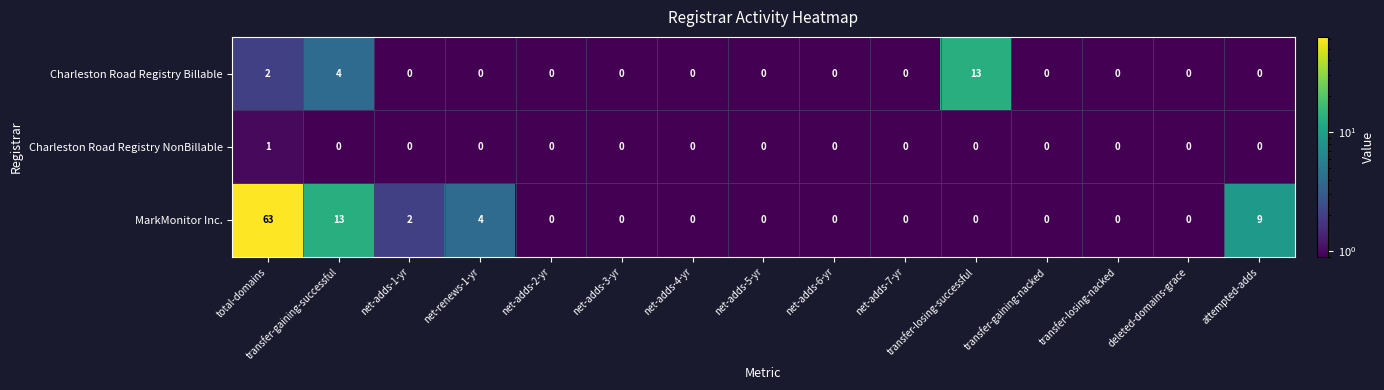

What is the spread (max minus min) of values at transfer-losing-successful?

13